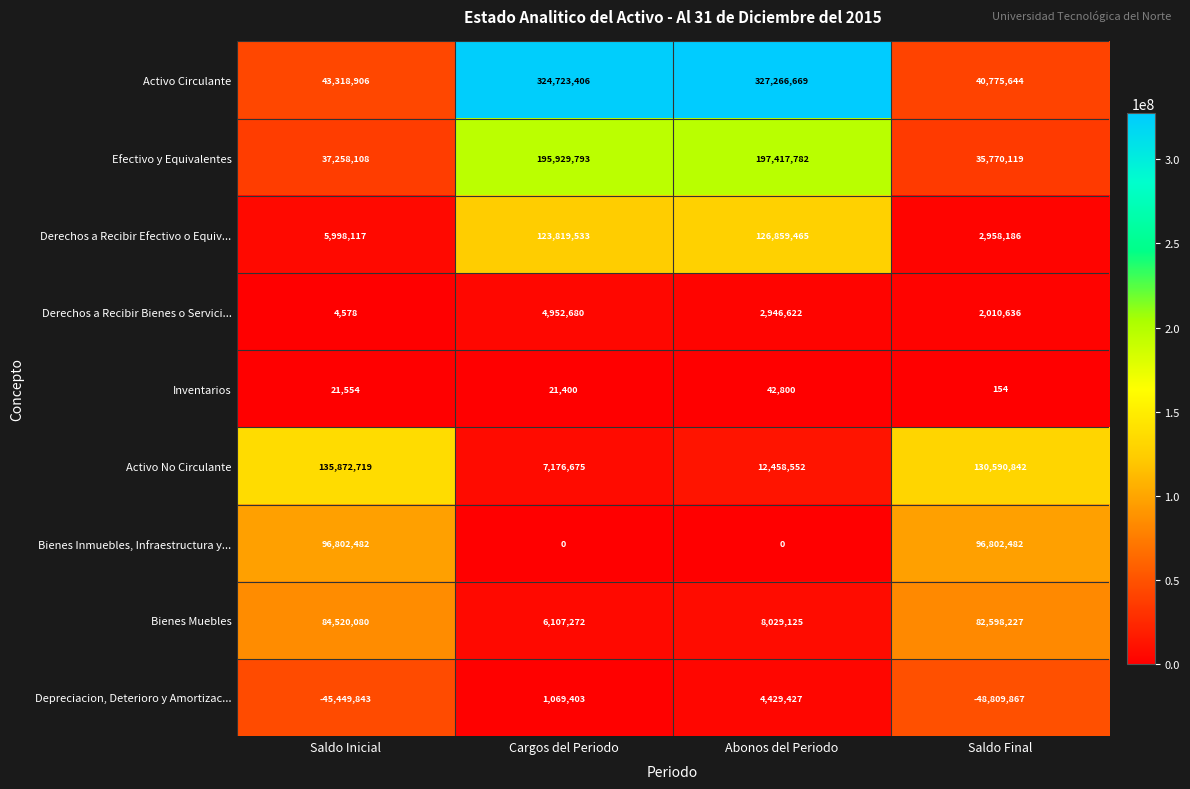

How many distinct data groups are displayed?

9